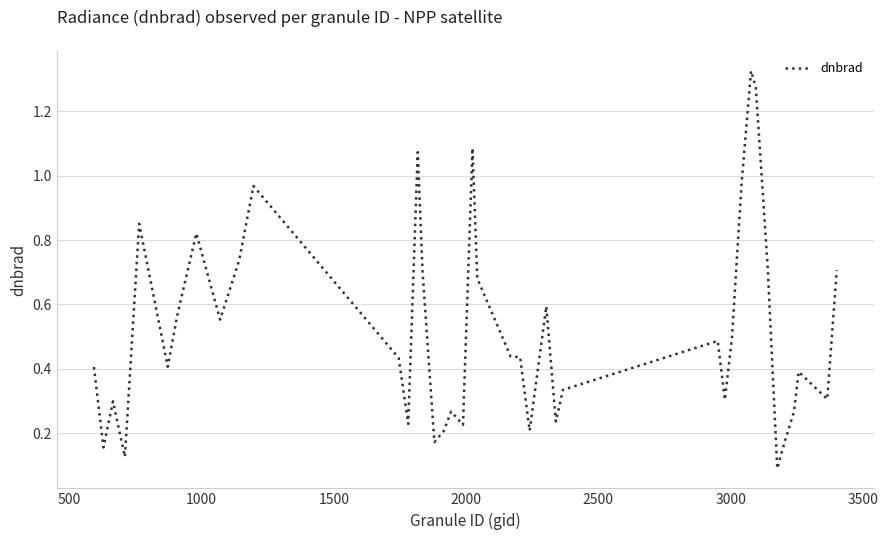

What is the difference between the maximum and minimum values?

1.2